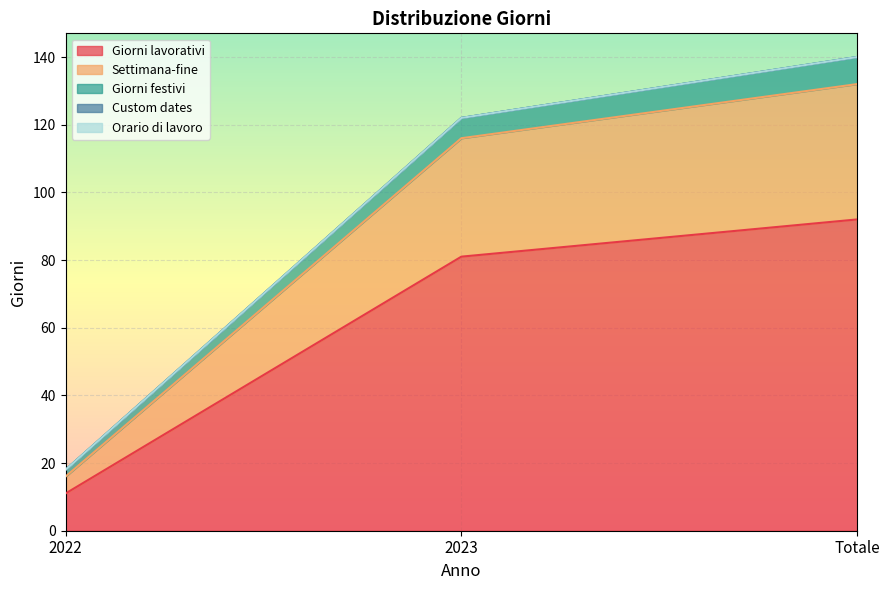

True or false: Giorni lavorativi has a value of 47 at Totale.

False